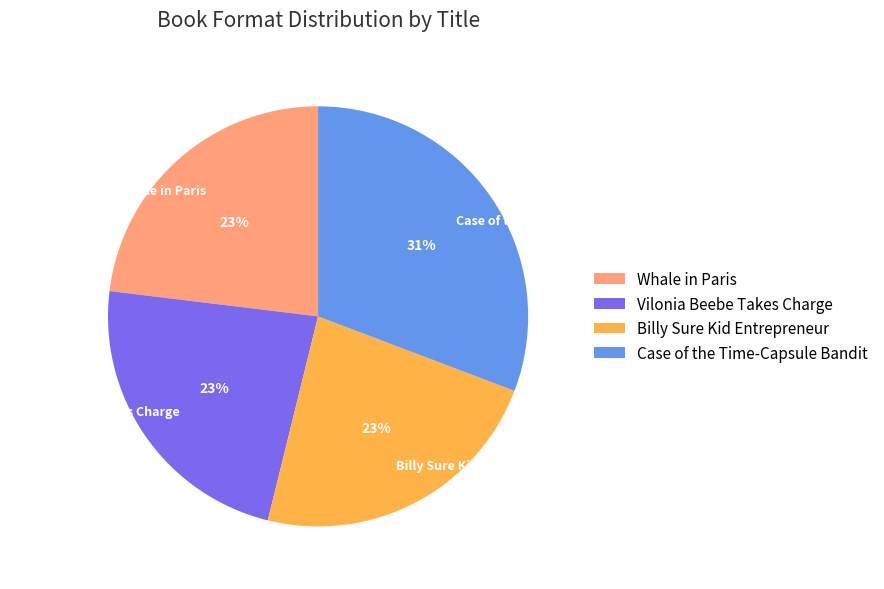

Which category has the biggest portion of the pie?

Case of the Time-Capsule Bandit